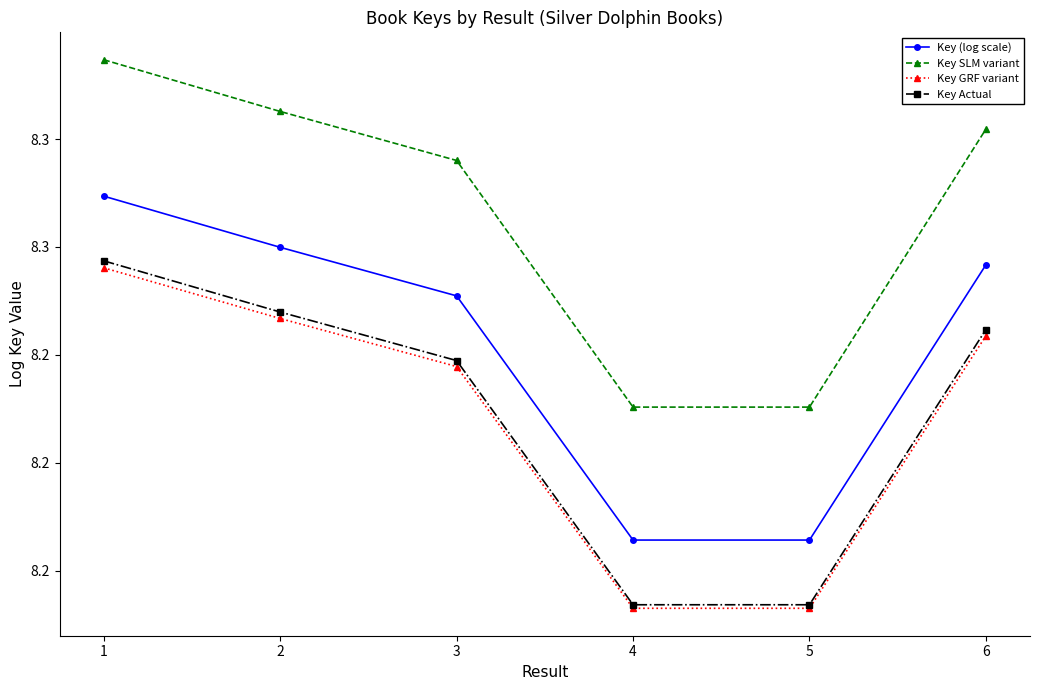

What are all the series names shown in the legend?

Key (log scale), Key SLM variant, Key GRF variant, Key Actual